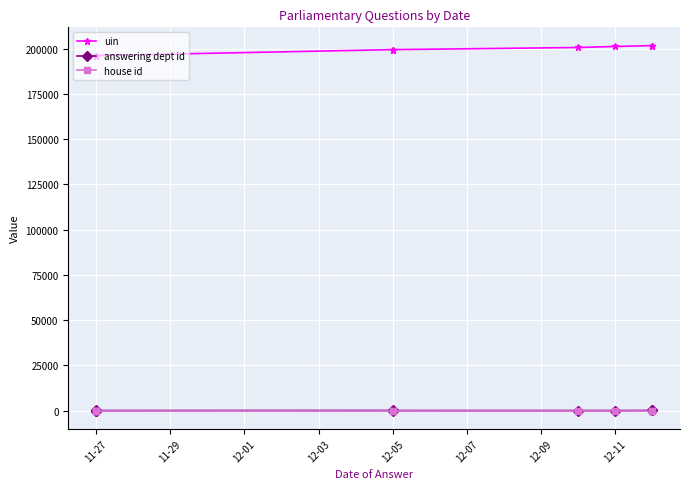

What are all the series names shown in the legend?

uin, answering dept id, house id